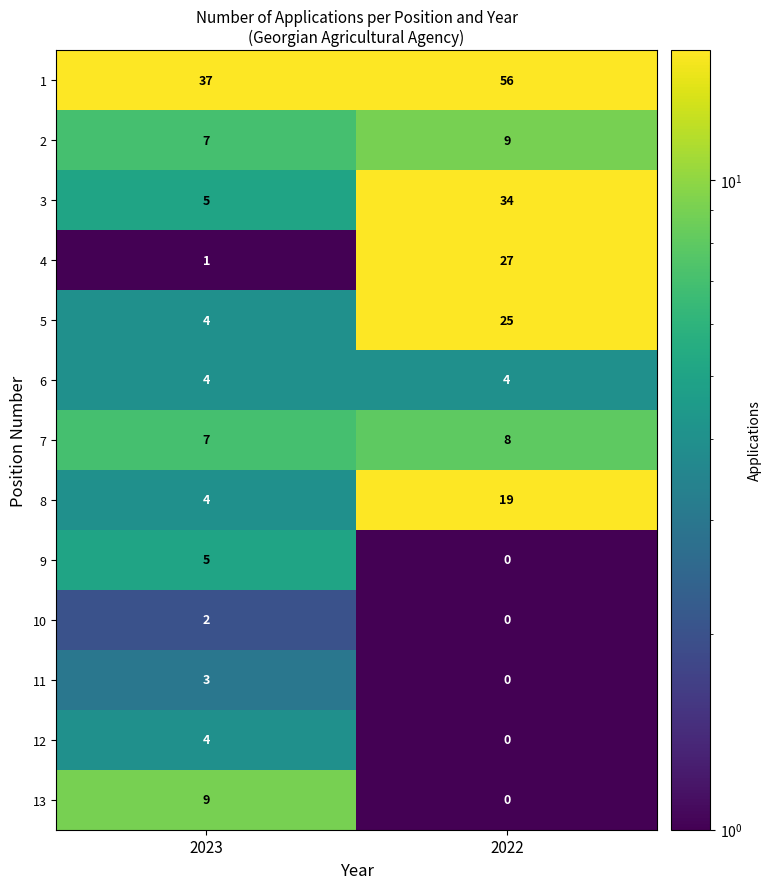

The value of 5 at 2023 is 2. True or false?

False